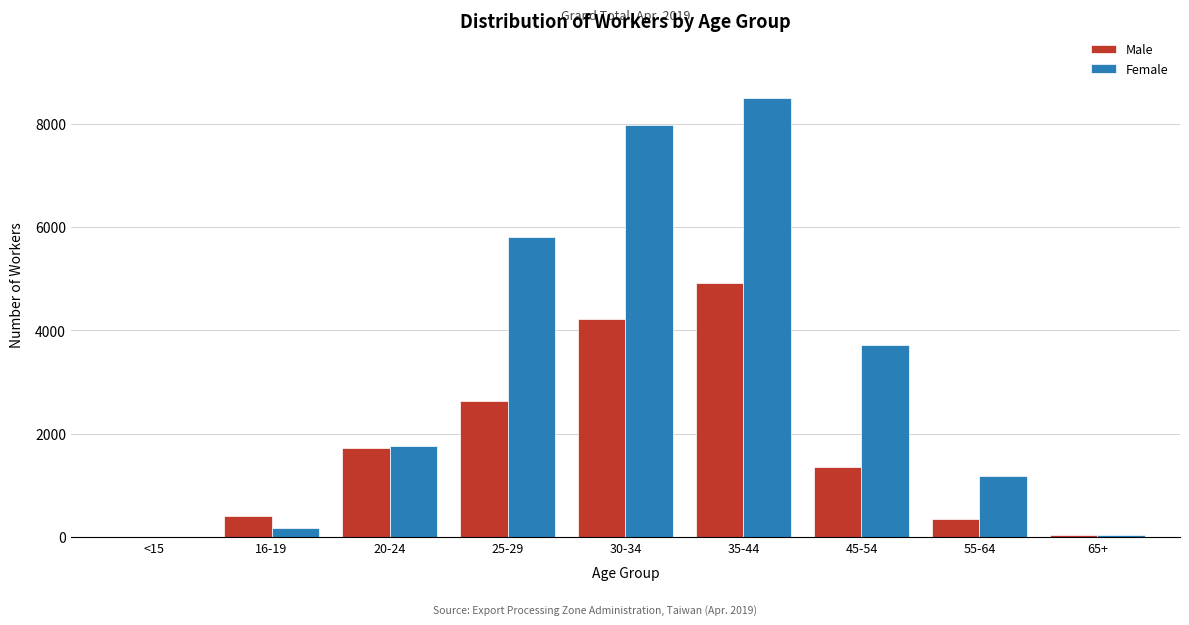

Which category has the highest value in the Female series?

35-44